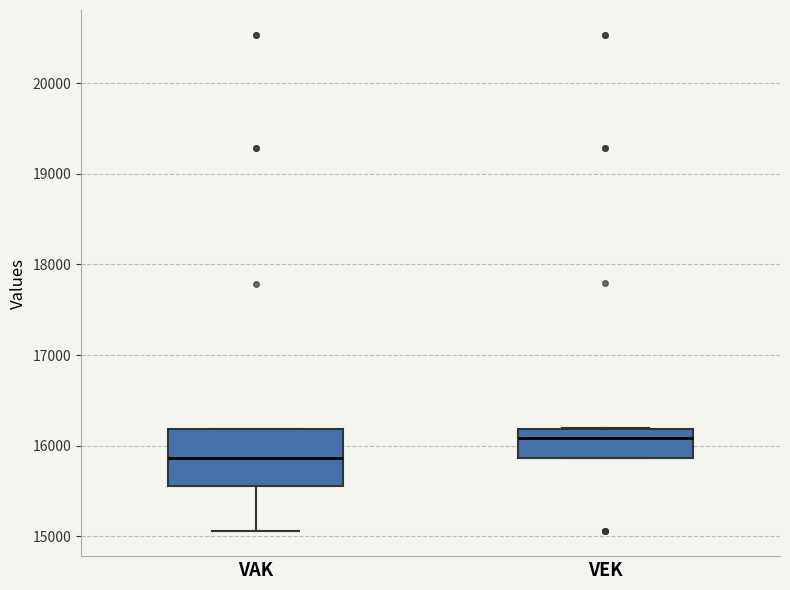

Comparing the boxes themselves (not the whiskers), which one is the tallest?

VAK